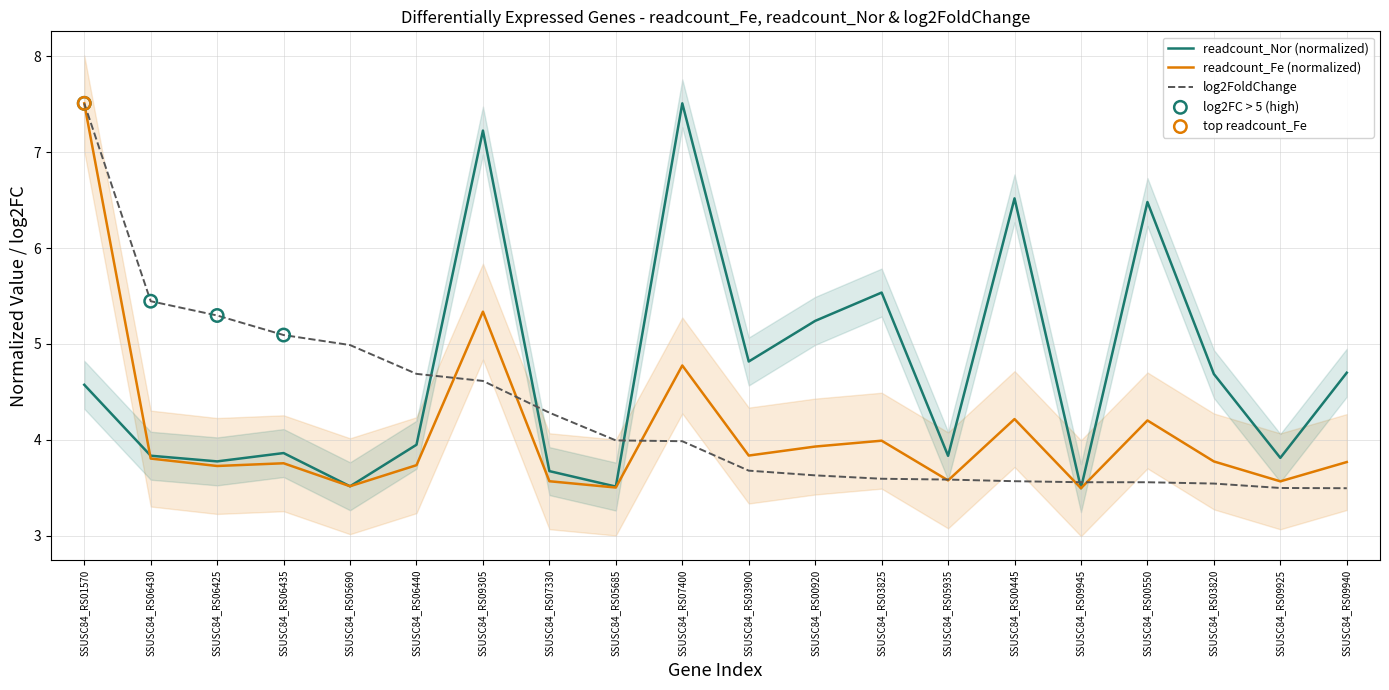

Is the value of readcount_Nor at SSUSC84_RS07330 greater than the value of log2FoldChange at SSUSC84_RS09305?

No